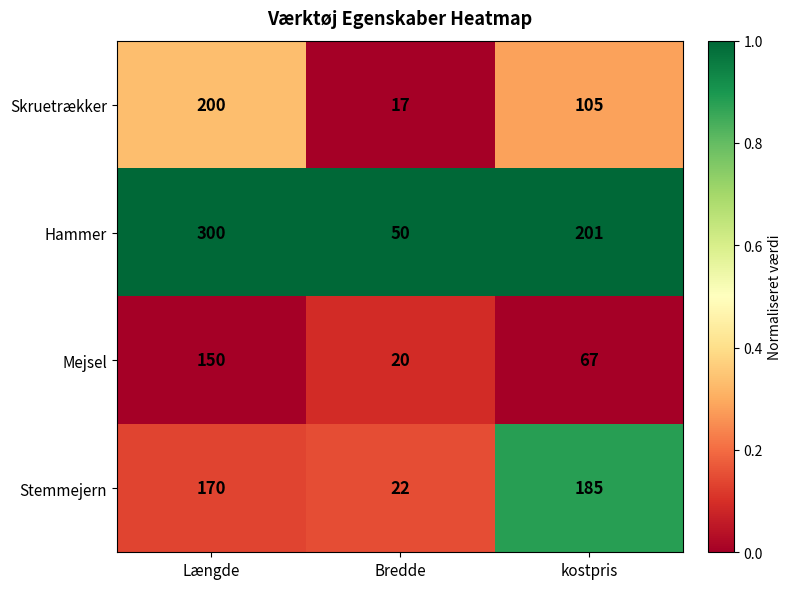

Rank the series at kostpris from highest to lowest value.

Hammer, Stemmejern, Skruetrækker, Mejsel